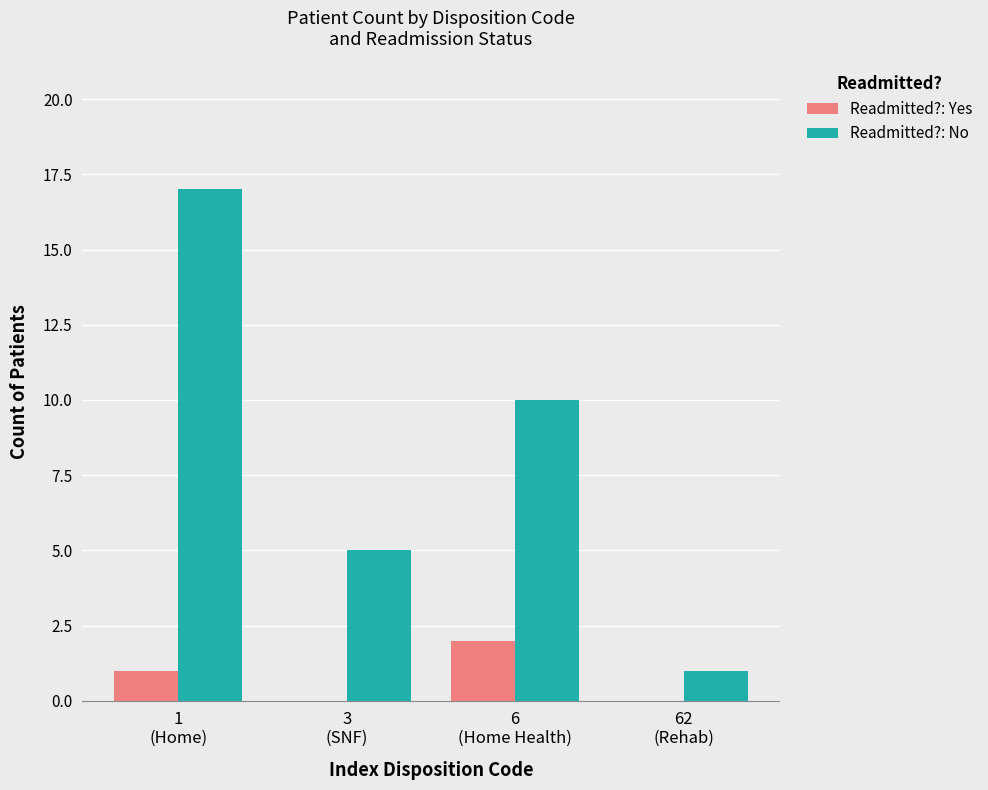

Which series has the largest total across all categories?

Readmitted?: No